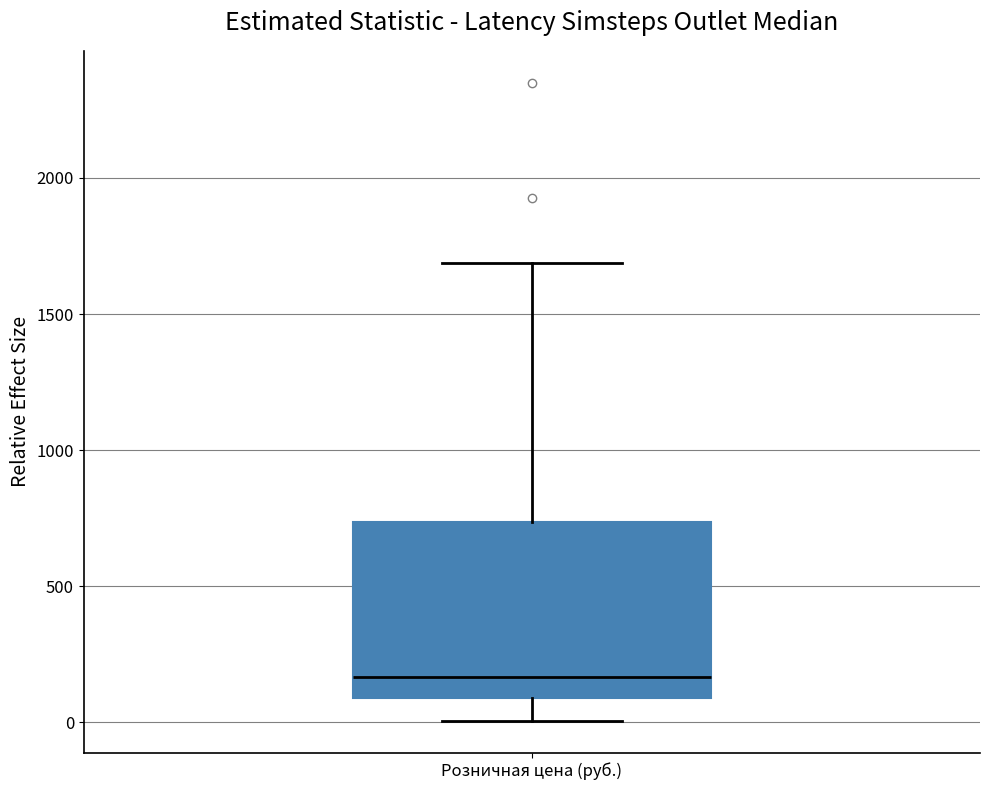

Transcribe this box plot: give where the median line is, the range the box spans, and where the two whiskers end, as read against the y-axis. The values are not printed on the chart, so give them approximately, as read against the axis.

median 150, box 100 to 750, whiskers 0 to 1700